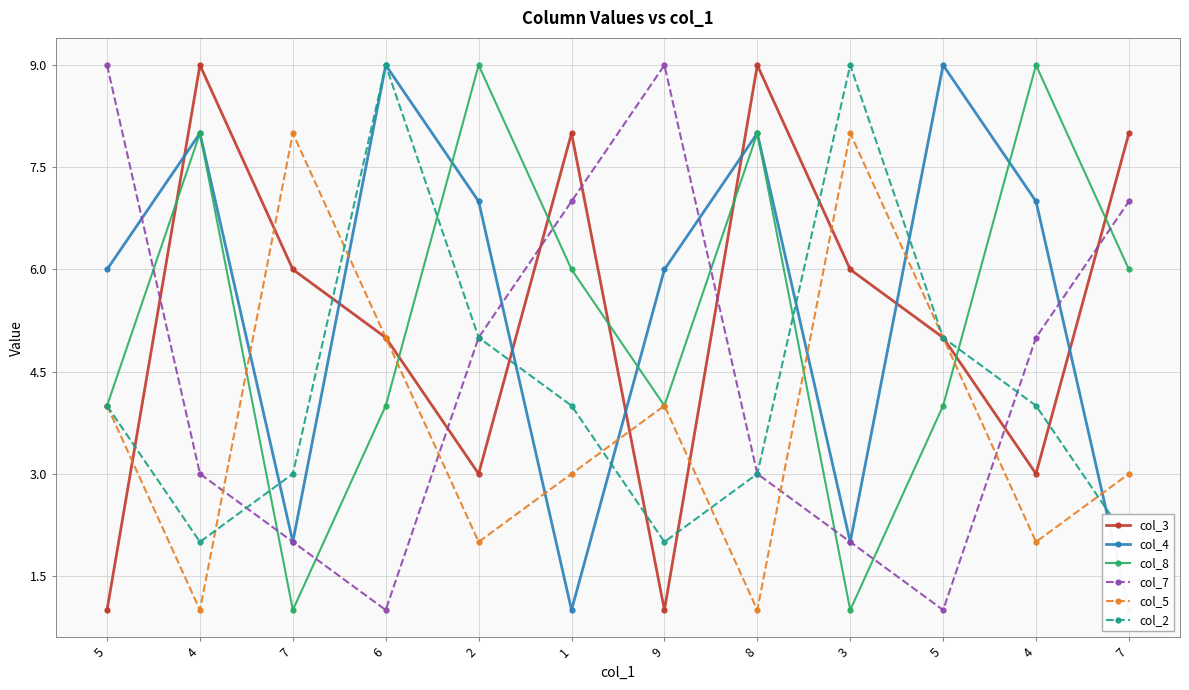

At which category does col_5 reach its first local peak?

7